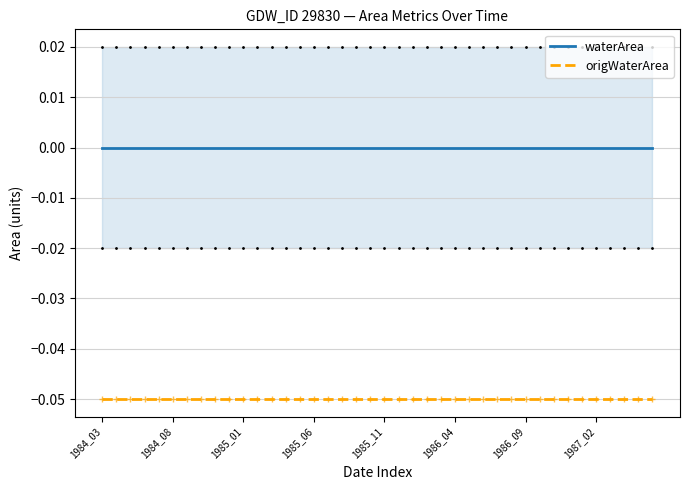

Is the value of origWaterArea at 1985_01 greater than the value of waterArea at 1985_06?

No